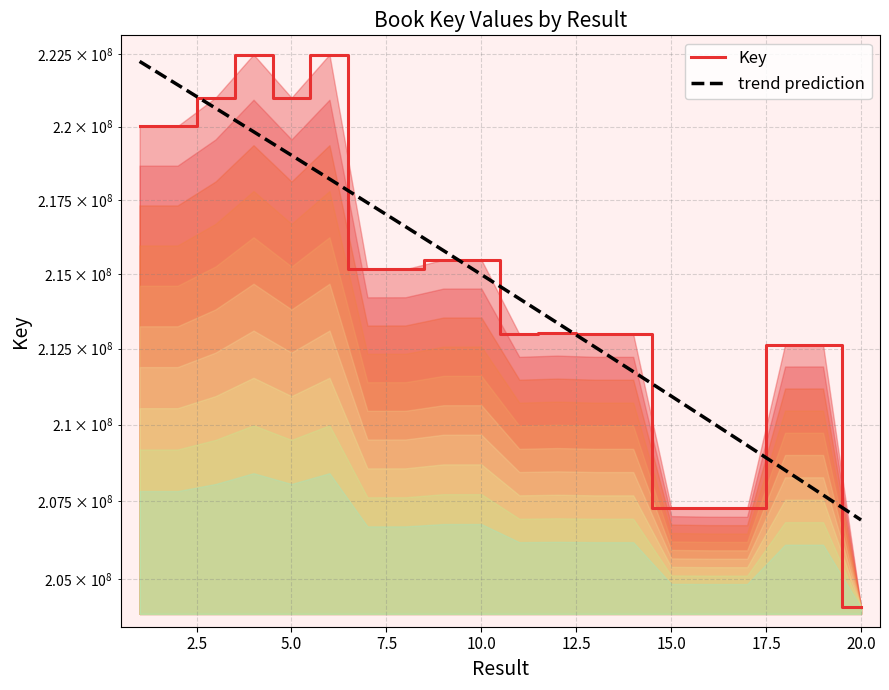

The value of trend prediction at 16 is 121334219.8. True or false?

False